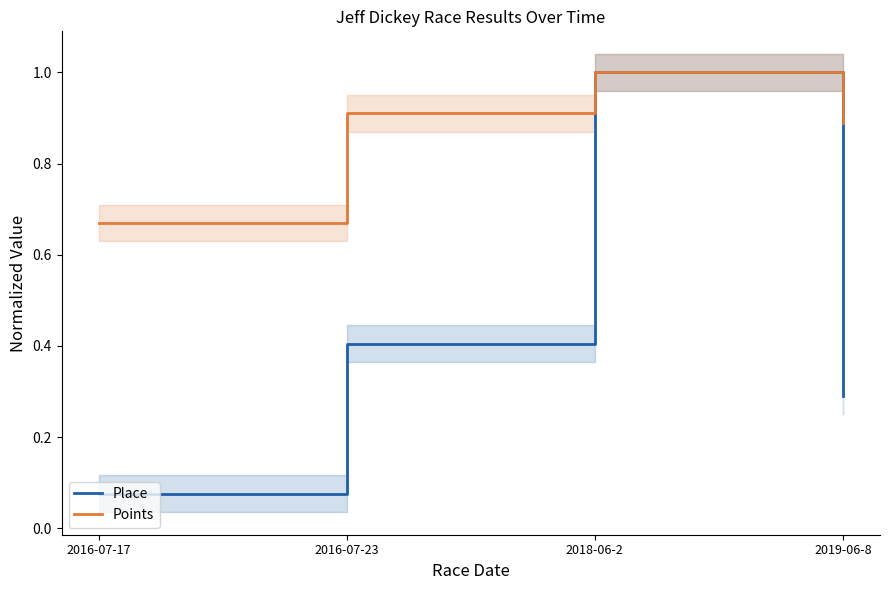

Rank the series by their average value, from highest to lowest.

Points, Place